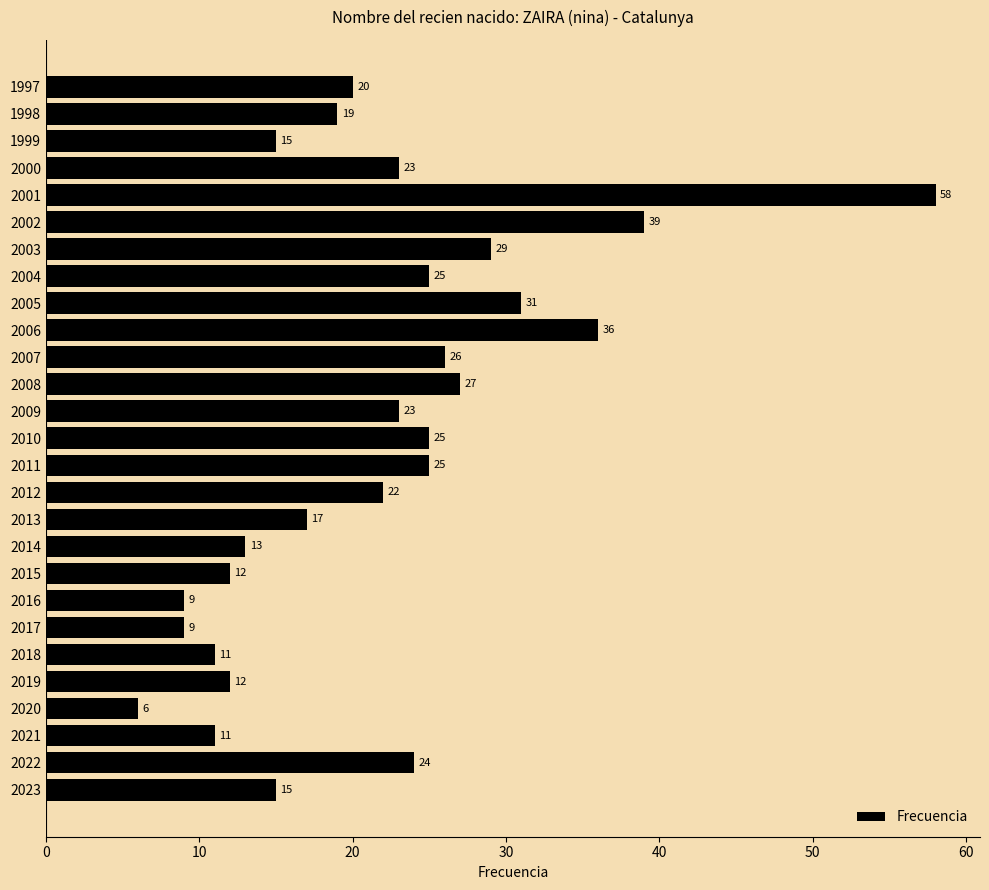

Reading bottom to top, extract all data points from this chart.

2023=15	2022=24	2021=11	2020=6	2019=12	2018=11	2017=9	2016=9	2015=12	2014=13	2013=17	2012=22	2011=25	2010=25	2009=23	2008=27	2007=26	2006=36	2005=31	2004=25	2003=29	2002=39	2001=58	2000=23	1999=15	1998=19	1997=20